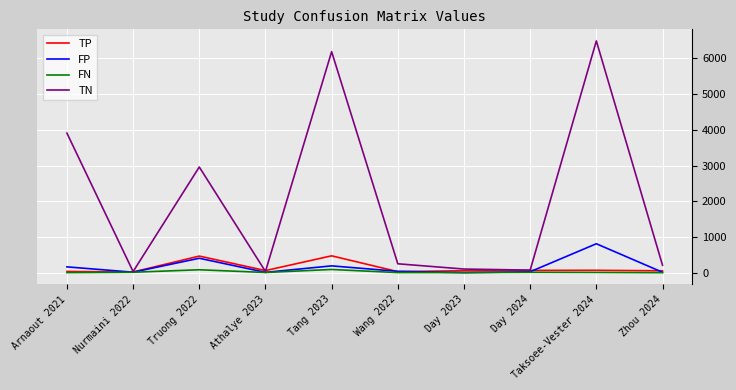

Which category has the highest value in the FP series?

Taksoee-Vester 2024